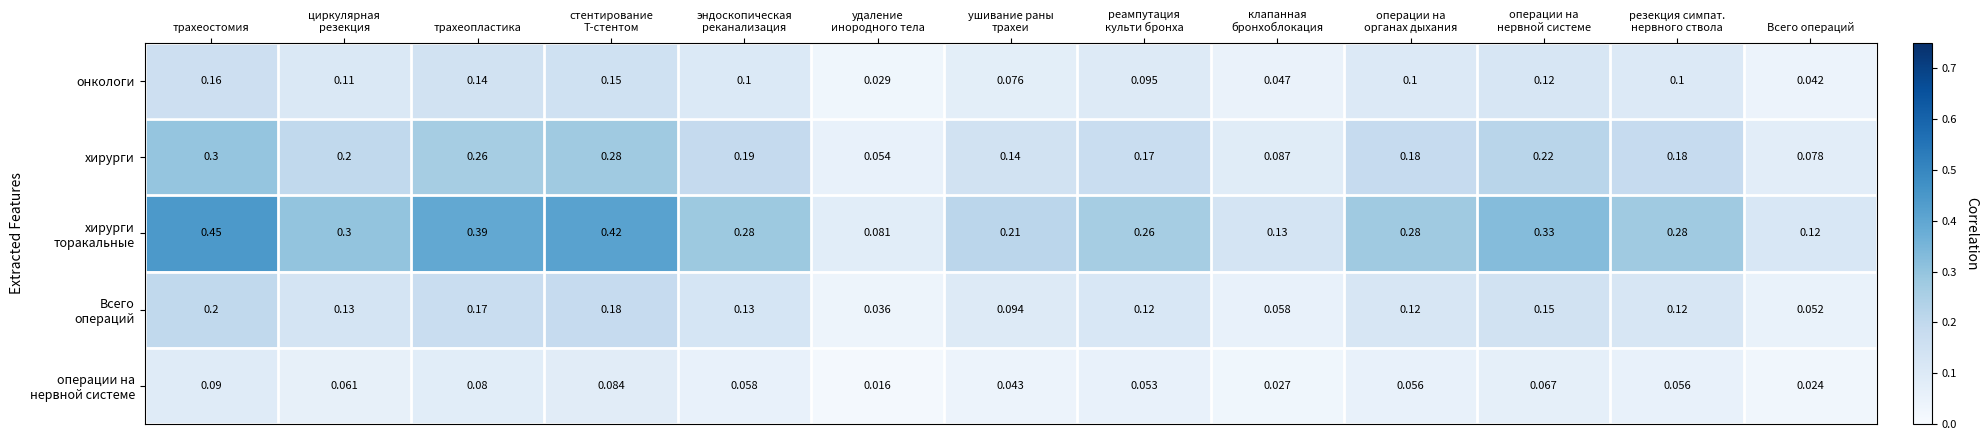

At which category is the sum across all series the highest?

трахеостомия